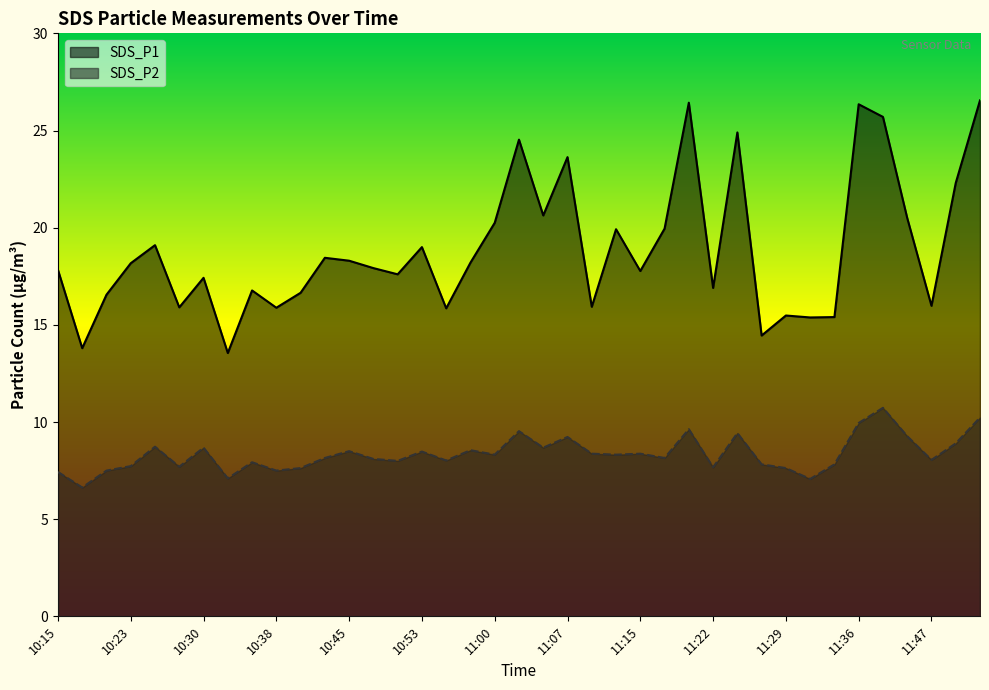

Which series has the largest range (max minus min)?

SDS_P1